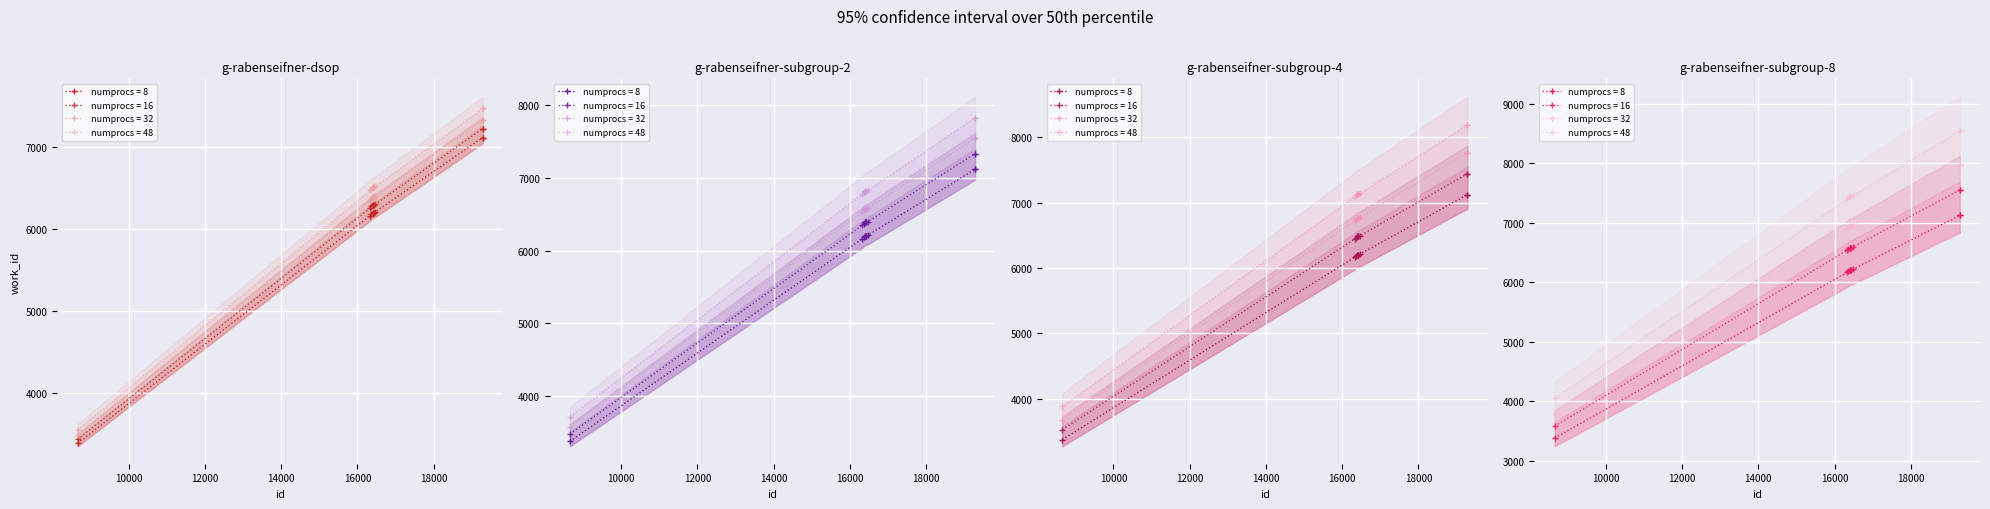

What is the minimum value shown in the chart?

3378